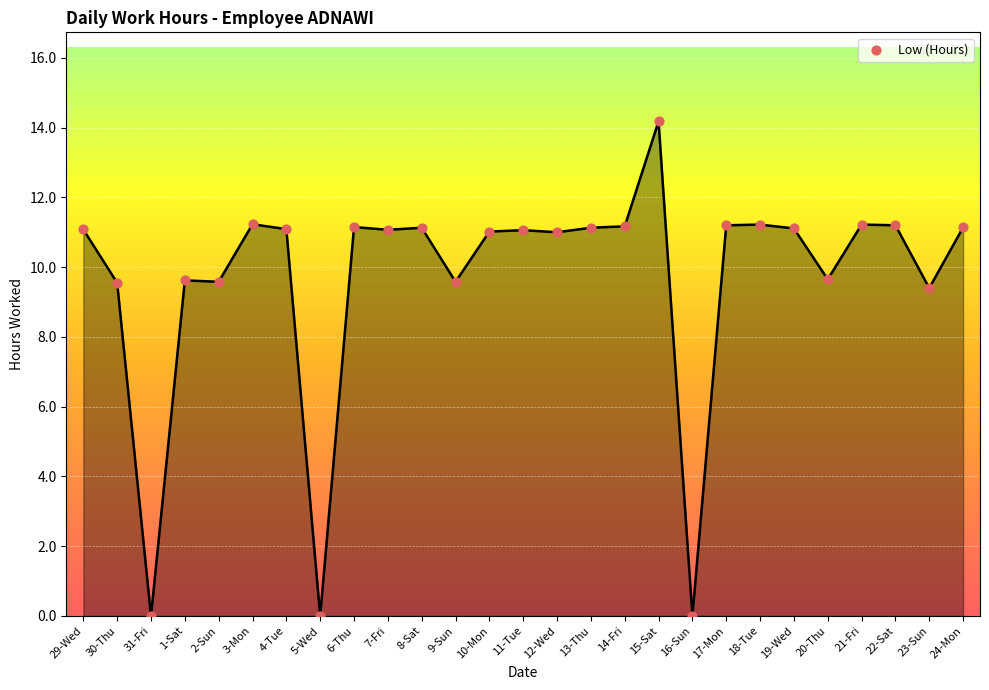

Between 3-Mon and 4-Tue, which is larger?

3-Mon